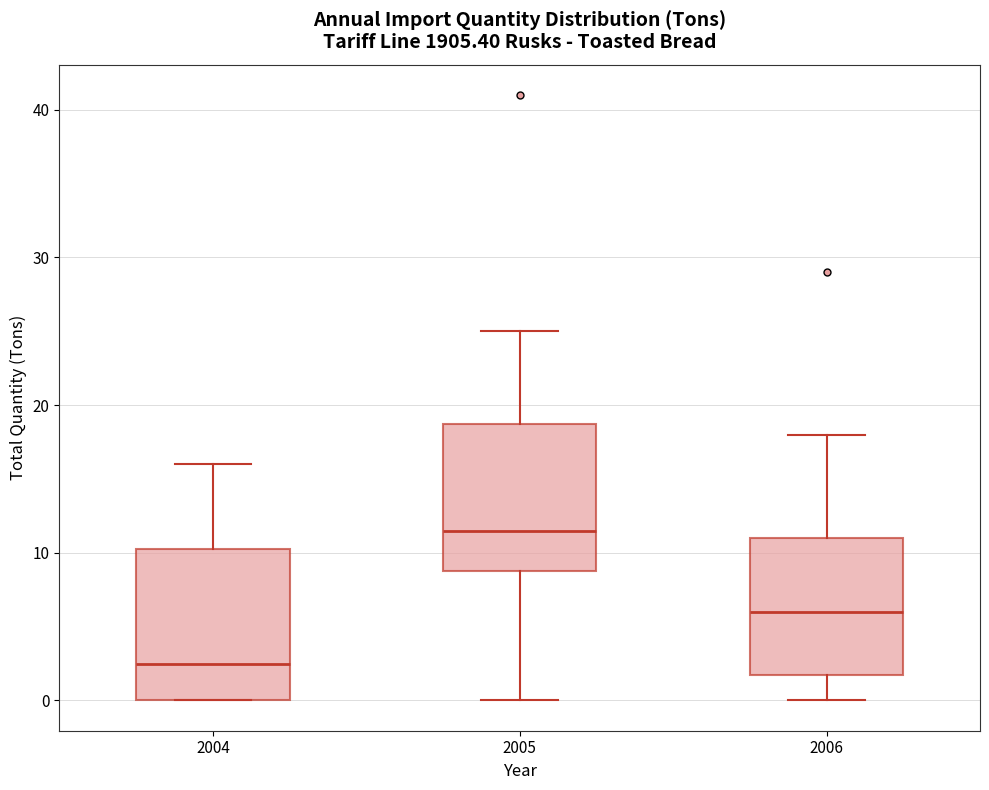

Reading left to right, transcribe this box plot: for each box, give where its median line is, the range the box spans, and where its two whiskers end, as read against the y-axis. The values are not printed on the chart, so give them approximately, as read against the axis.

2004: median 3, box 0 to 10, whiskers 0 to 16
2005: median 12, box 9 to 19, whiskers 0 to 25
2006: median 6, box 2 to 11, whiskers 0 to 18